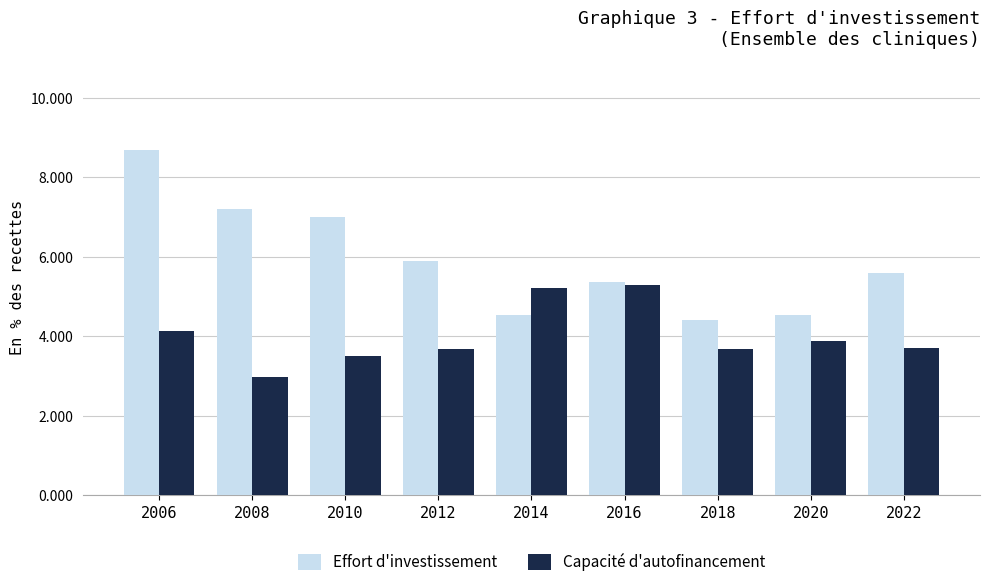

Rank the series by their average value, from highest to lowest.

Effort d'investissement, Capacité d'autofinancement